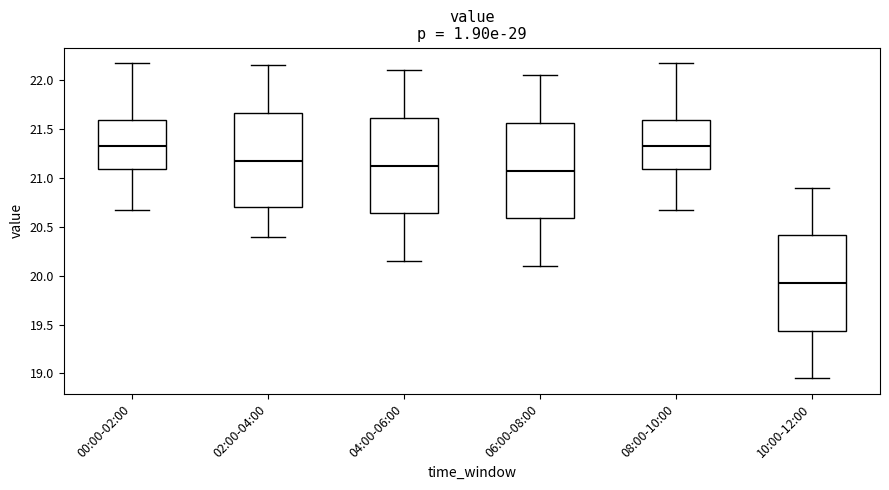

Where is the lower edge of the box for 10:00-12:00 on the y-axis? The values are not printed on the chart, so give them approximately, as read against the axis.

19.45